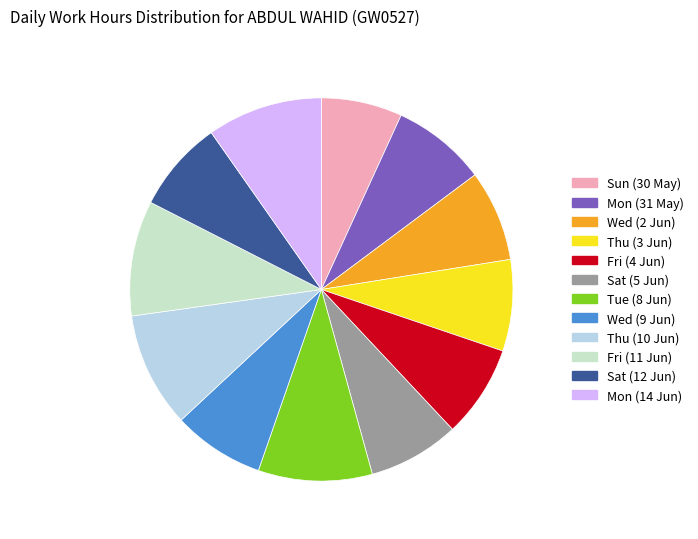

Count the number of slices in the pie.

12